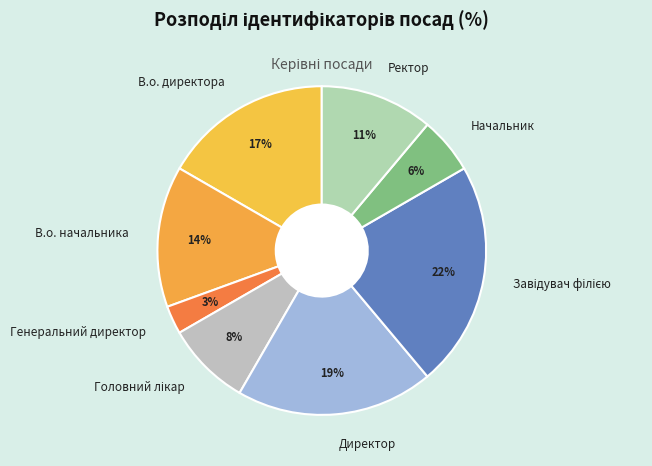

To the nearest percent, what is the combined percentage of Директор and В.о. директора?

36%